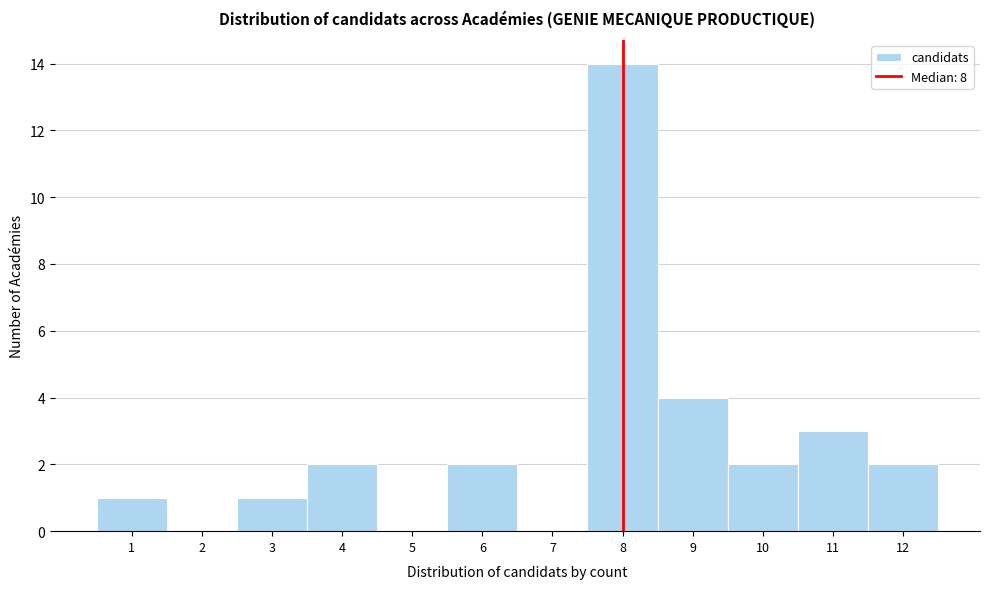

Which range on the x-axis has the tallest bar?

7.5 to 8.5